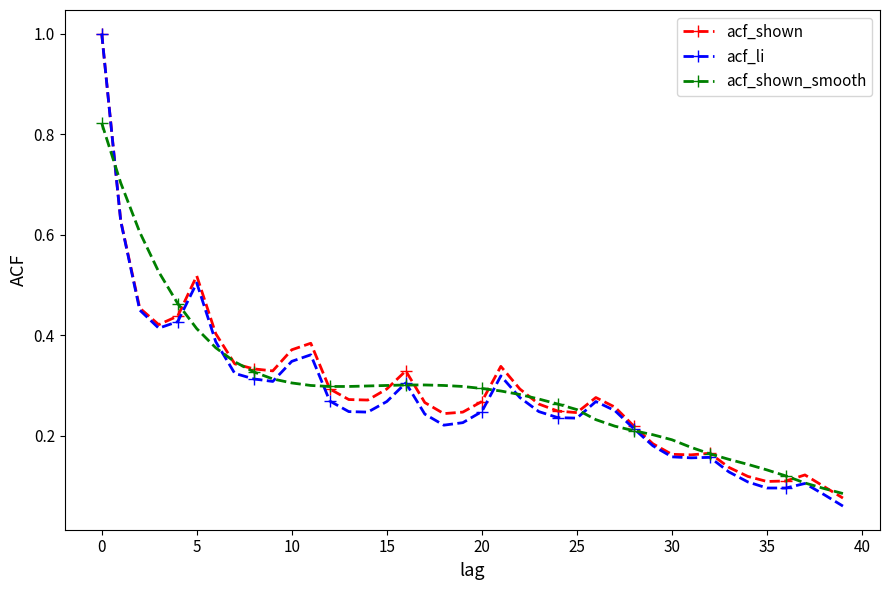

Which series has the widest spread of values?

acf_li